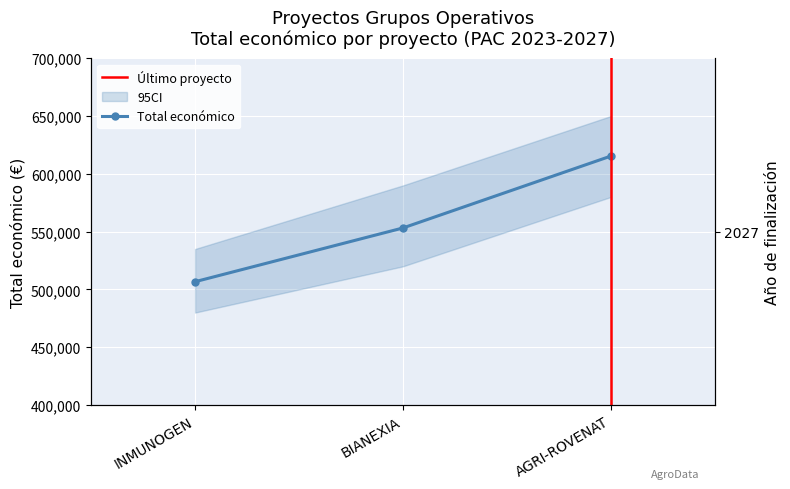

What is the value of the 1st point from the left?

506703